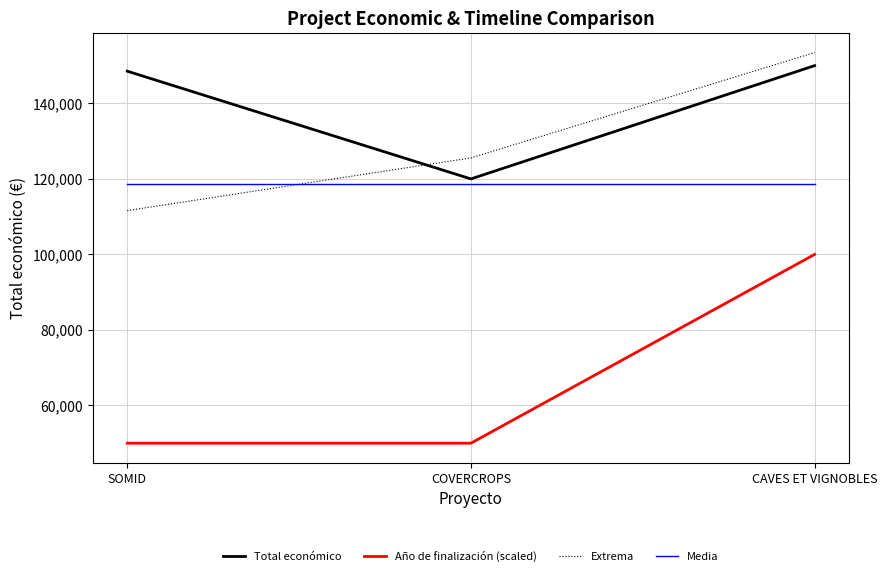

At which label does Extrema first exceed 125560?

COVERCROPS